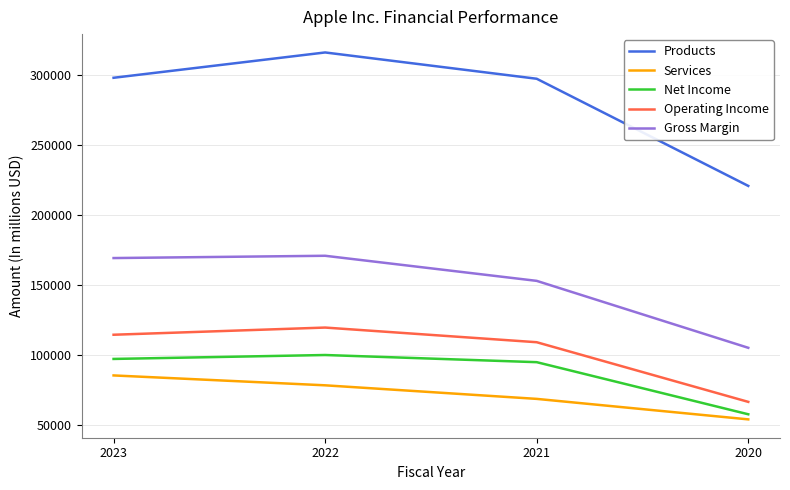

The value of Operating Income at 2021 is 27088. True or false?

False